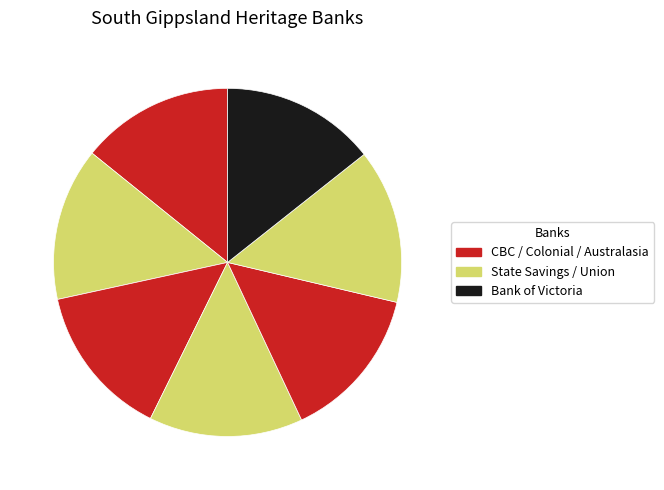

Count the number of slices in the pie.

7